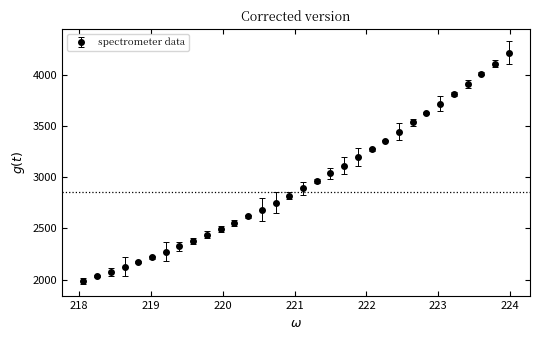

What is the value of the 16th point from the left?

2818.7